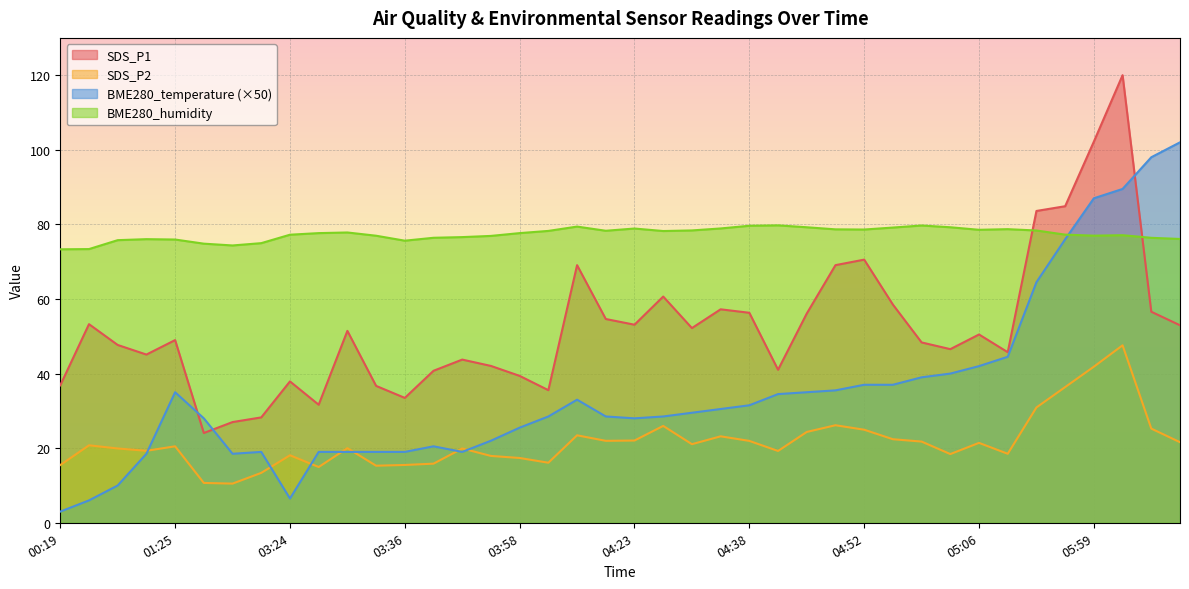

Which series has the largest range (max minus min)?

BME280_temperature (×50)